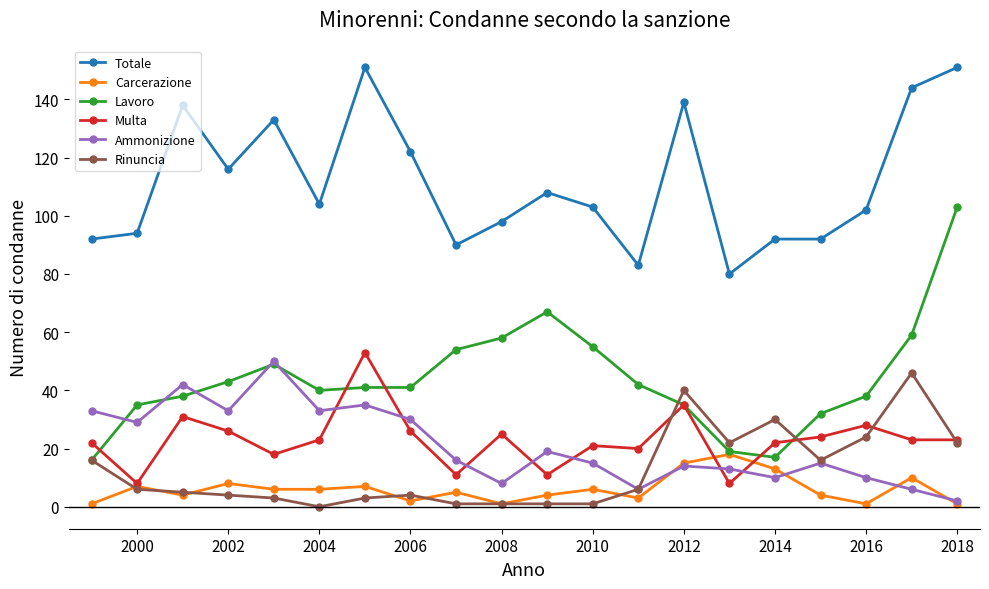

How many data points in Carcerazione are less than 6?

10